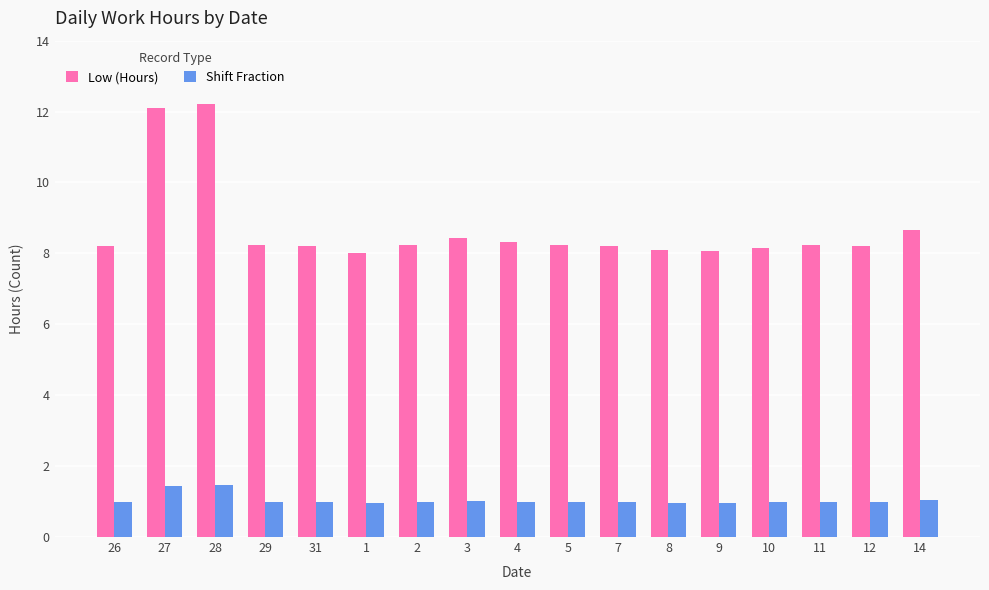

What is the difference between the highest and lowest values at 1?

7.0